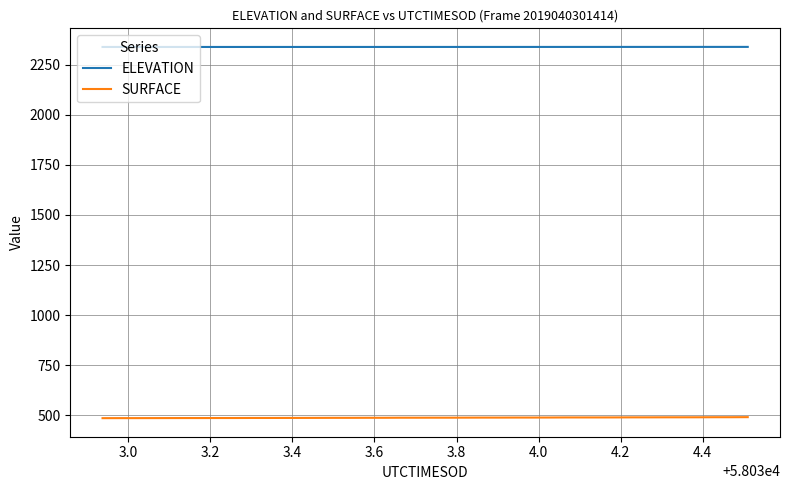

What is the smallest value displayed?

486.4